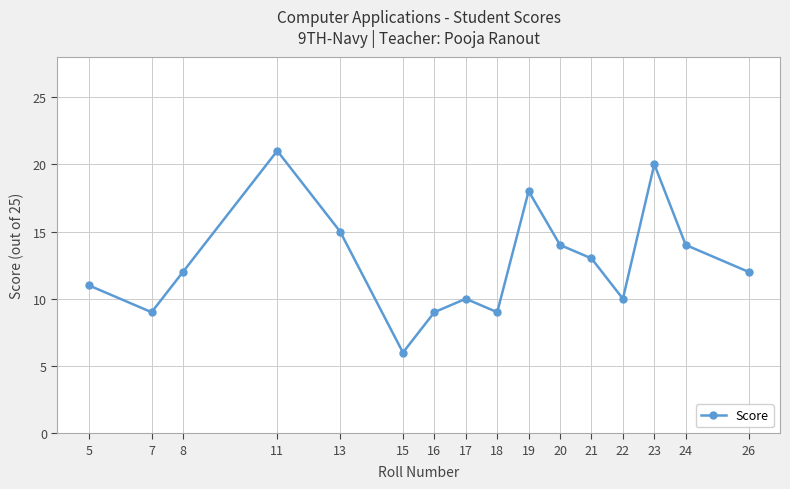

Reading right to left, what are all the values shown in this chart?

26=12	24=14	23=20	22=10	21=13	20=14	19=18	18=9	17=10	16=9	15=6	13=15	11=21	8=12	7=9	5=11